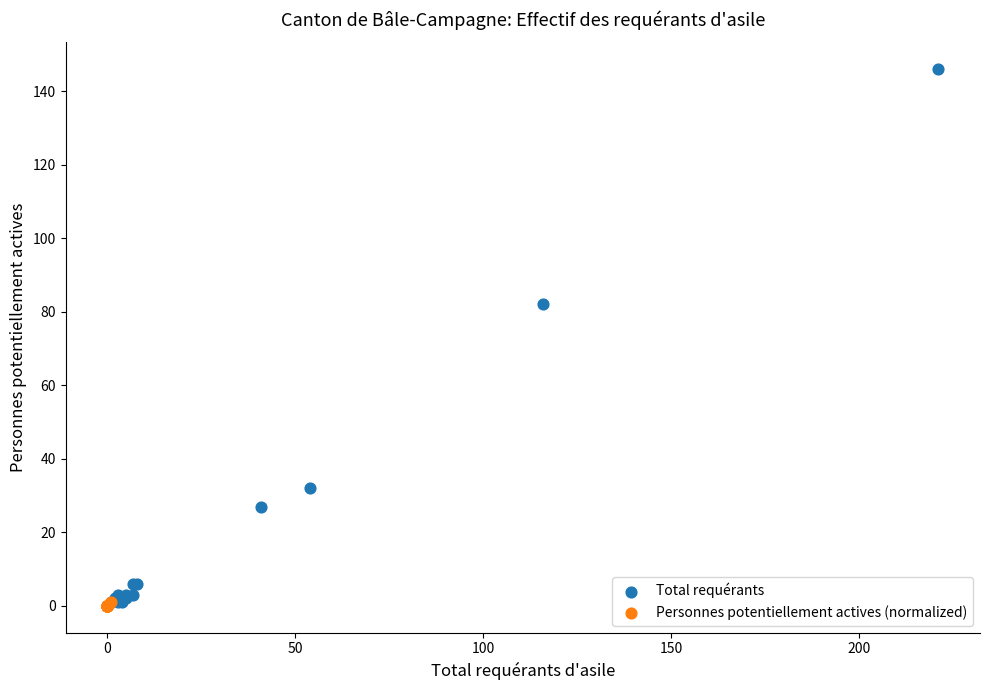

Which series has the widest spread of Y values?

Total requérants